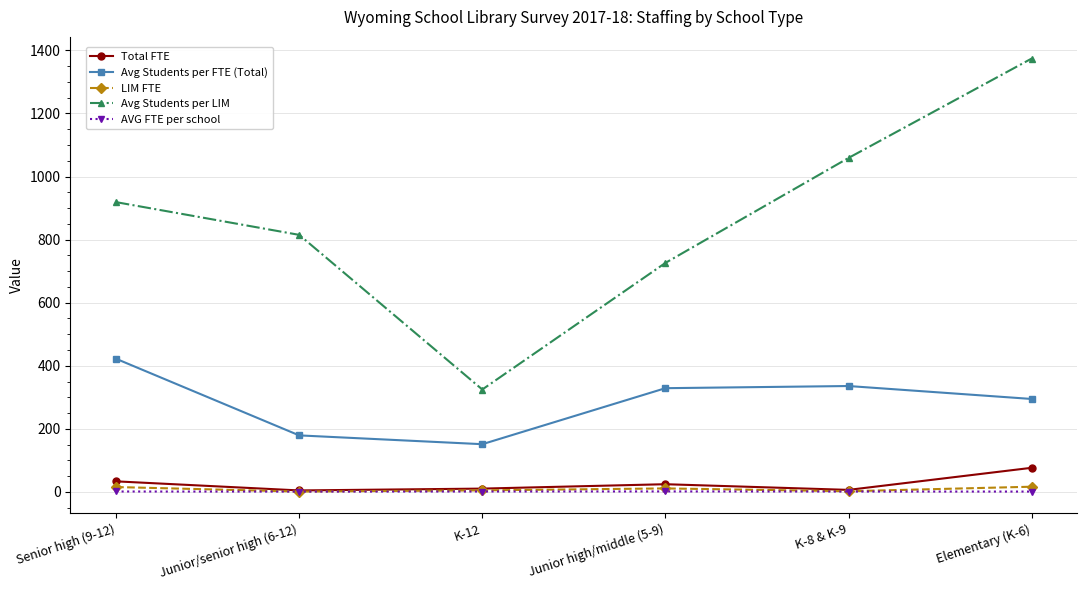

What is the total value across all series at Junior high/middle (5-9)?

1091.6